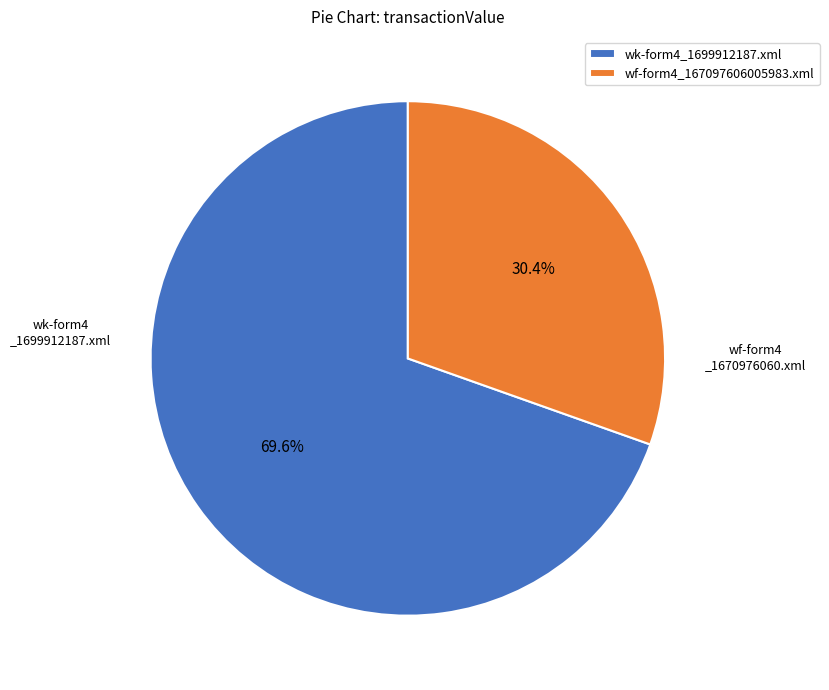

To the nearest percent, what is the difference between the wf-form4_167097606005983.xml and wk-form4_1699912187.xml slice percentages?

39%